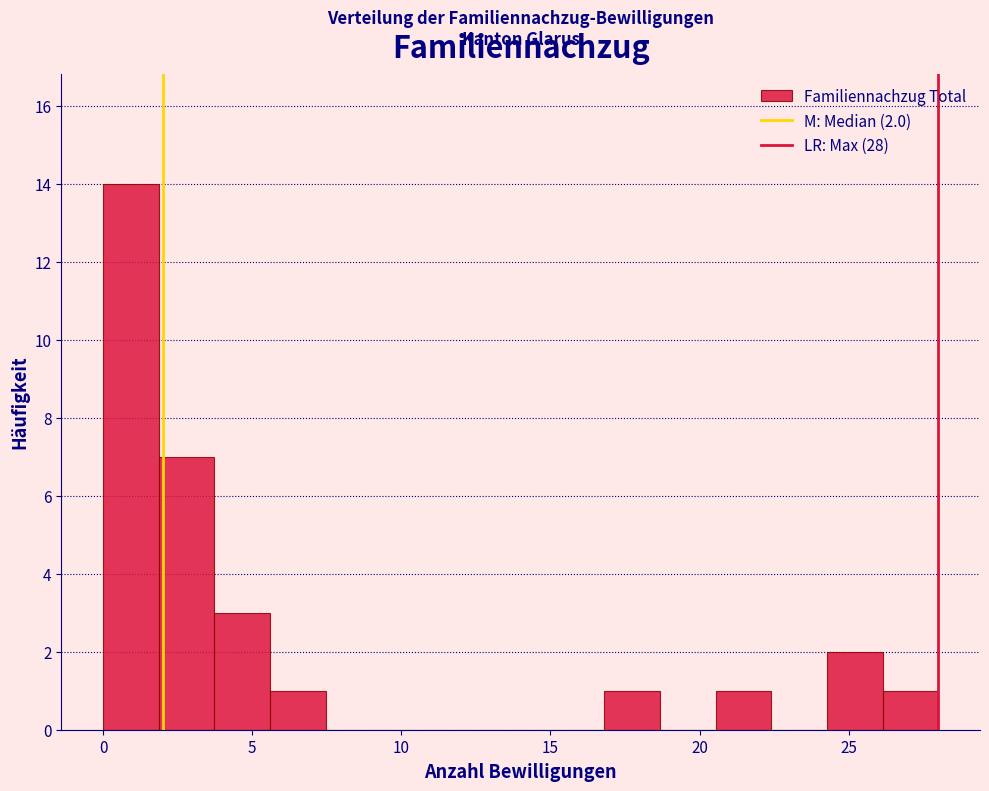

Around what value on the x-axis is the tallest bar? Give the approximate position of its centre, as read against the axis.

1.0